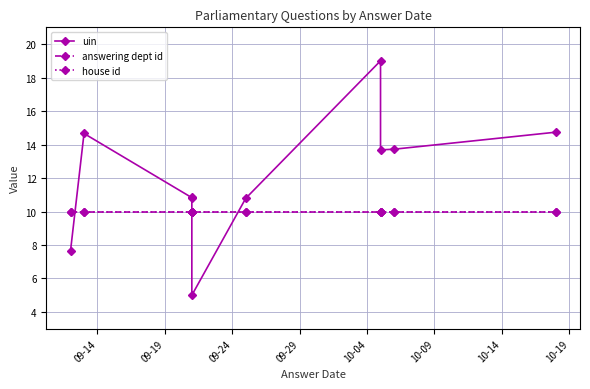

True or false: uin and answering dept id cross at least once.

True